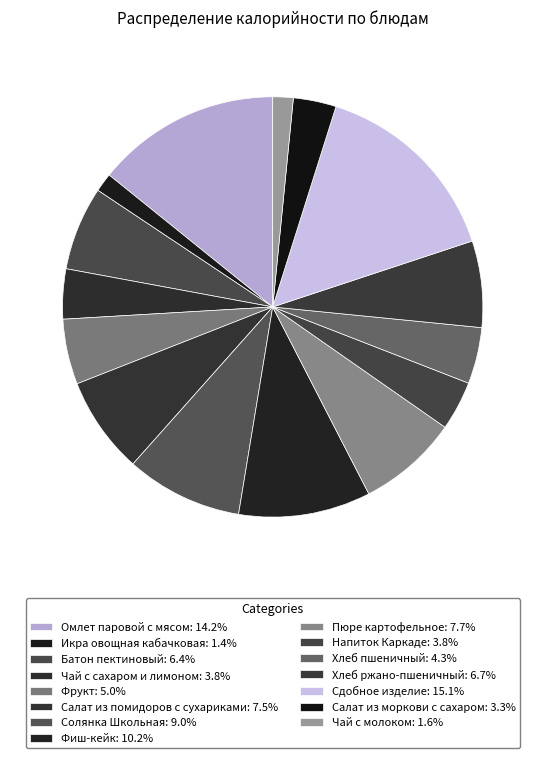

How much of the chart is everything except Чай с сахаром и лимоном?

96.2%